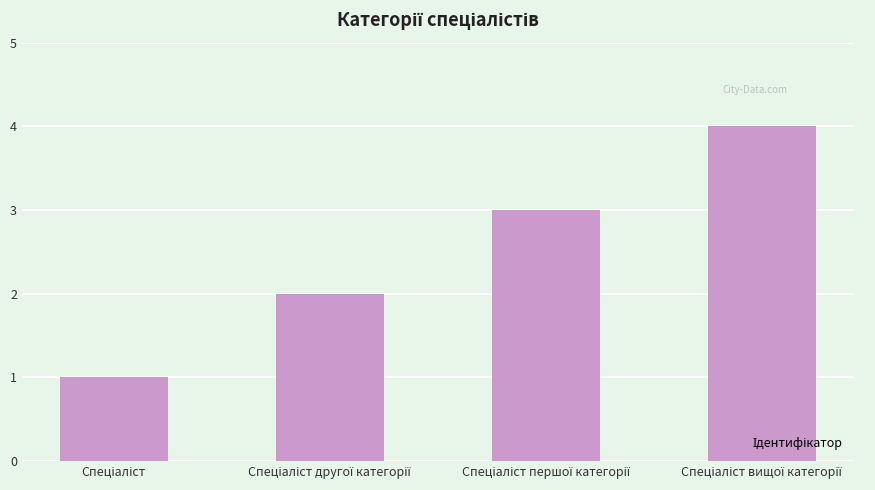

What is the maximum value shown in the chart?

4